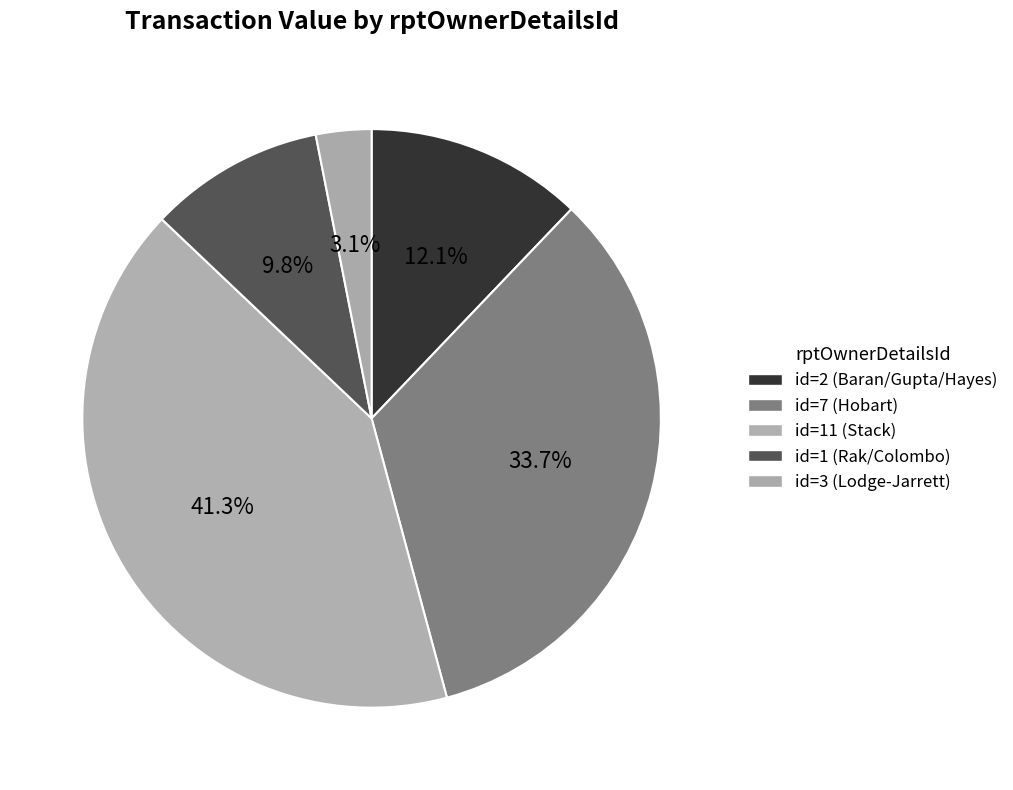

How many segments does this pie chart have?

5